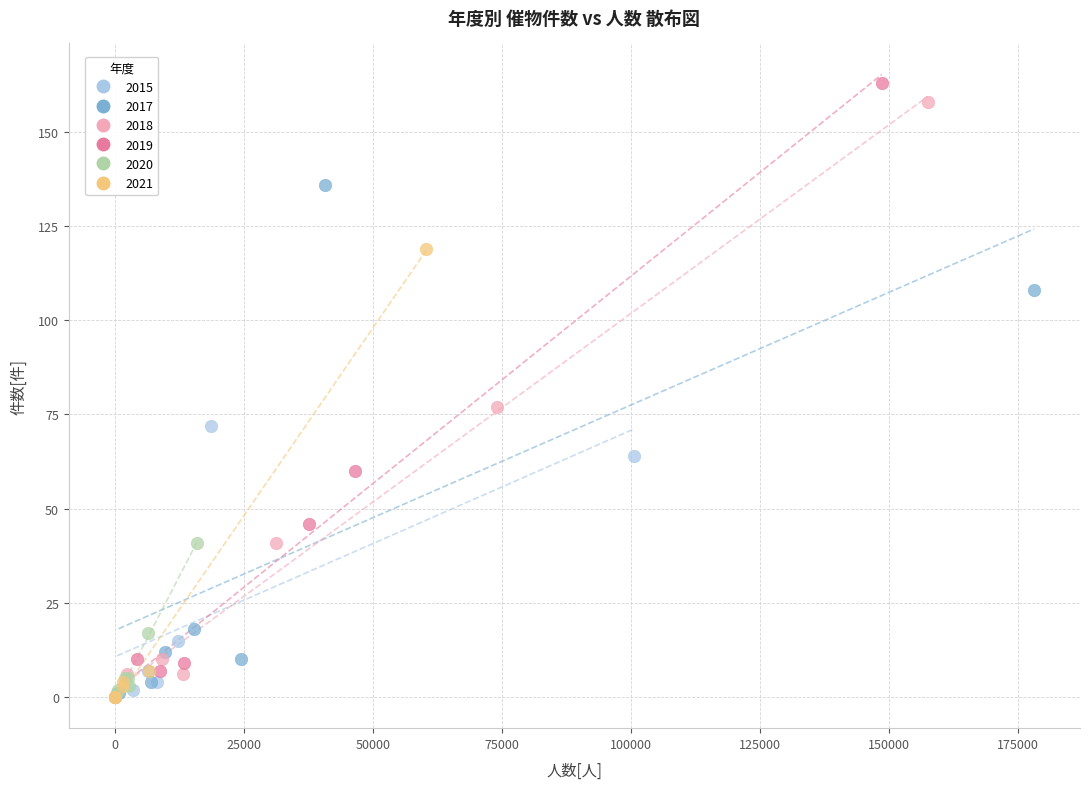

What are all the series names shown in the legend?

2015, 2017, 2018, 2019, 2020, 2021